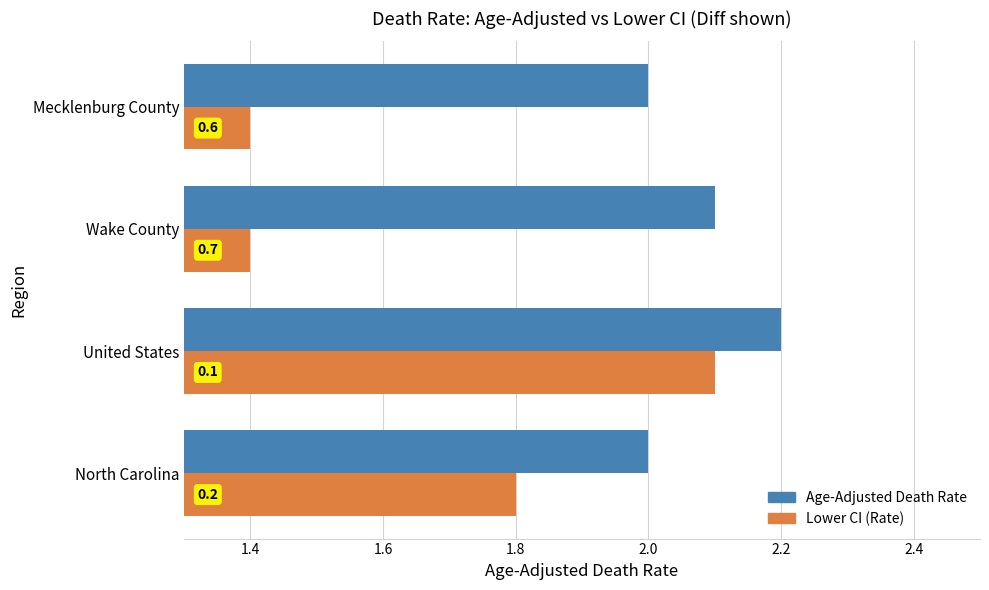

What are all the series names shown in the legend?

Age-Adjusted Death Rate, Lower CI (Rate)